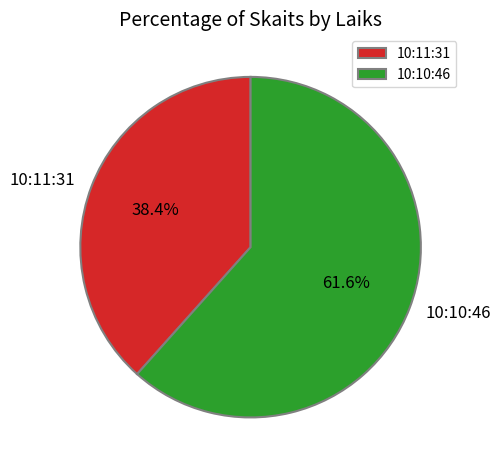

Does any single category account for the majority?

Yes